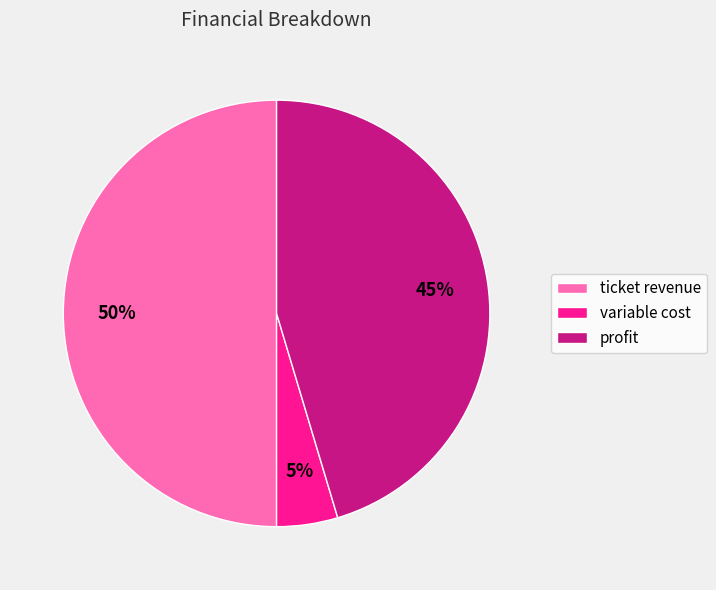

To the nearest percent, what portion does variable cost represent?

5%